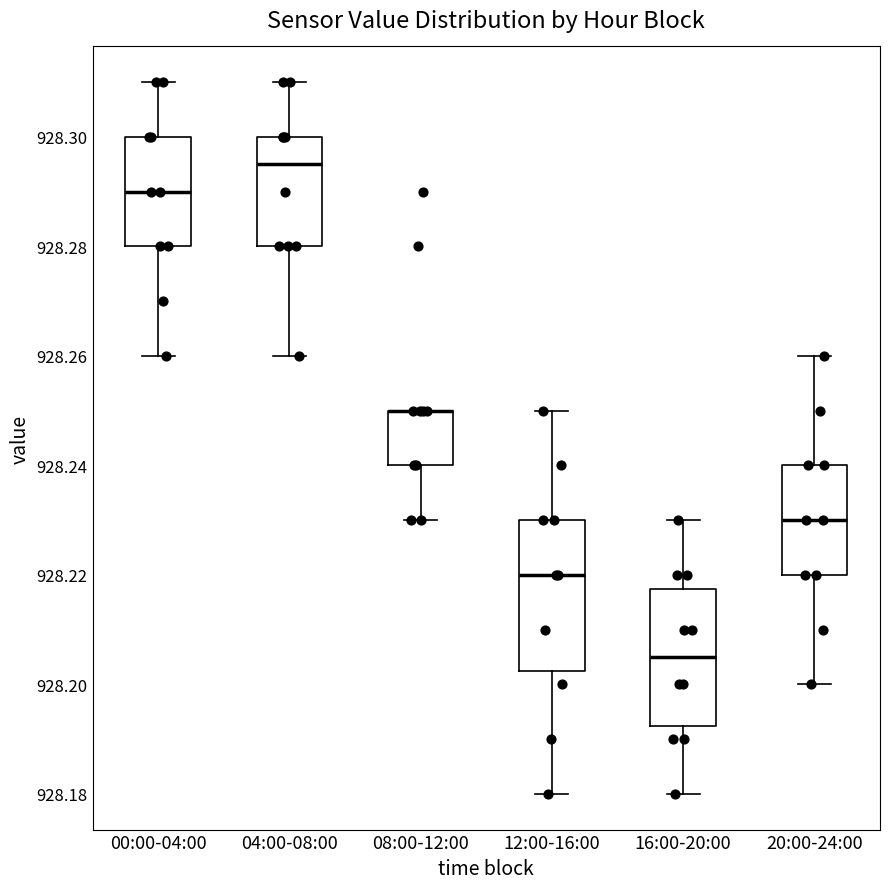

Comparing the boxes themselves (not the whiskers), which one is the tallest?

12:00-16:00